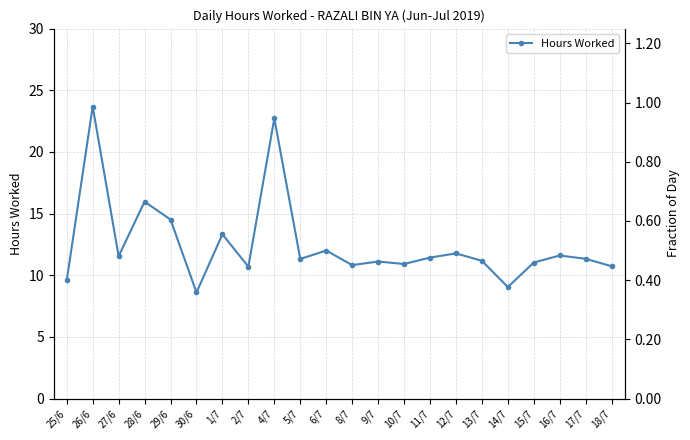

What is the label of the 20th point from the right?

27/6